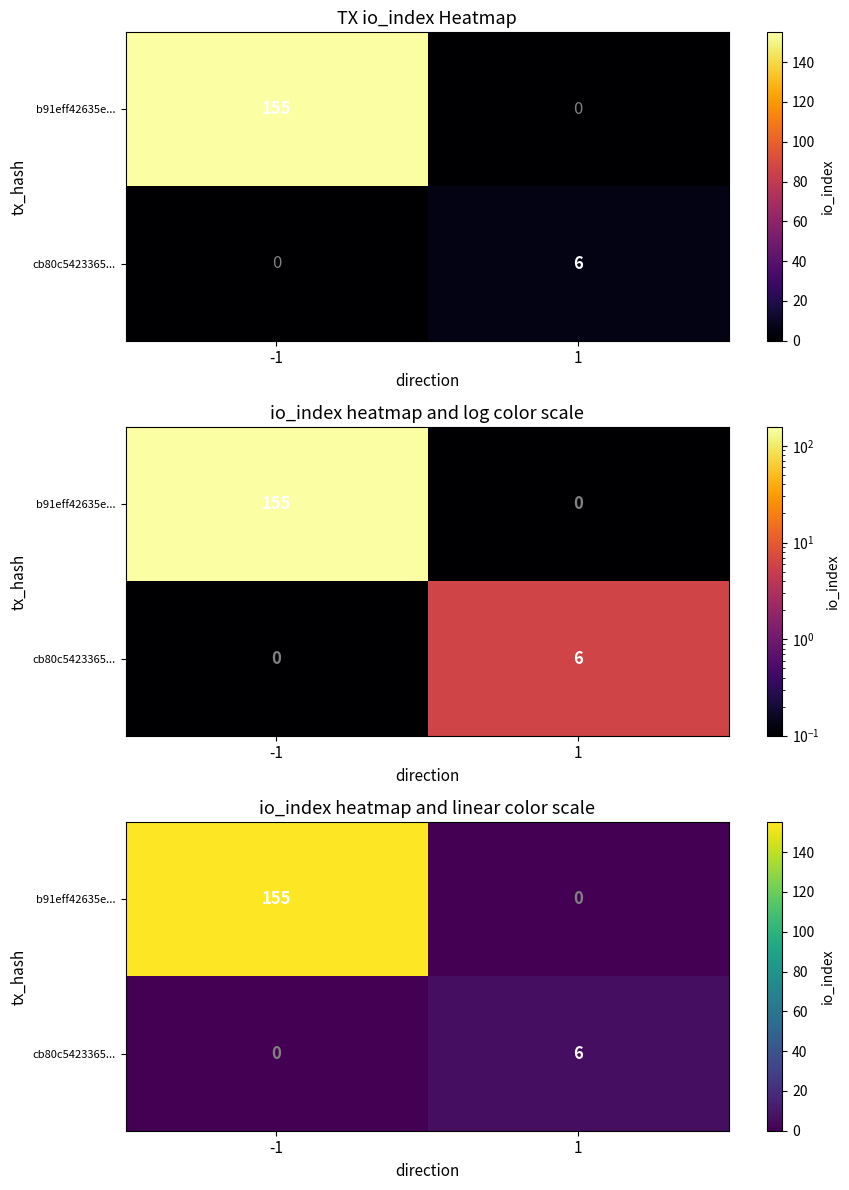

Between -1 and 1, which is larger?

-1